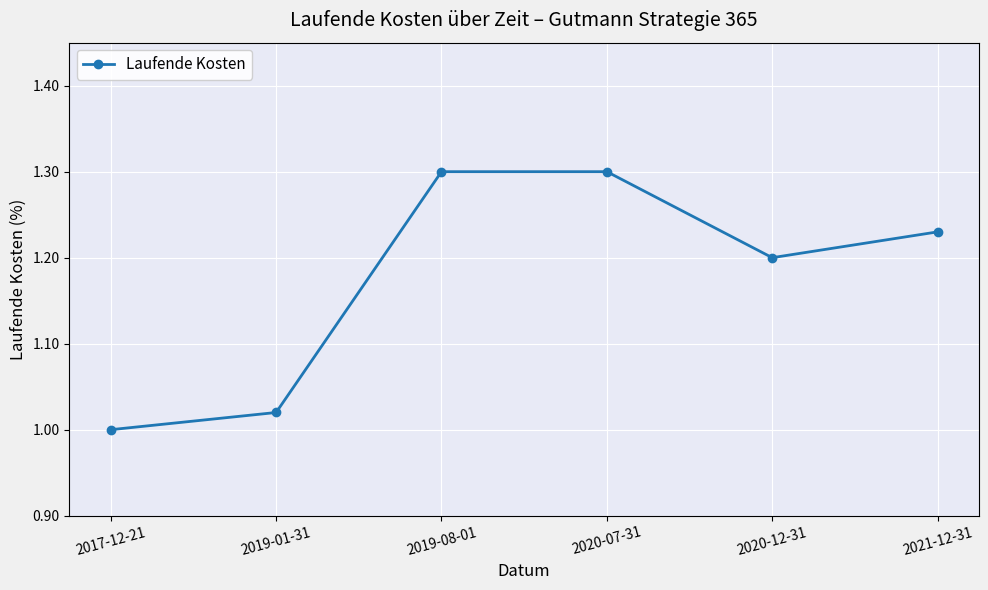

What is the maximum value shown in the chart?

1.3